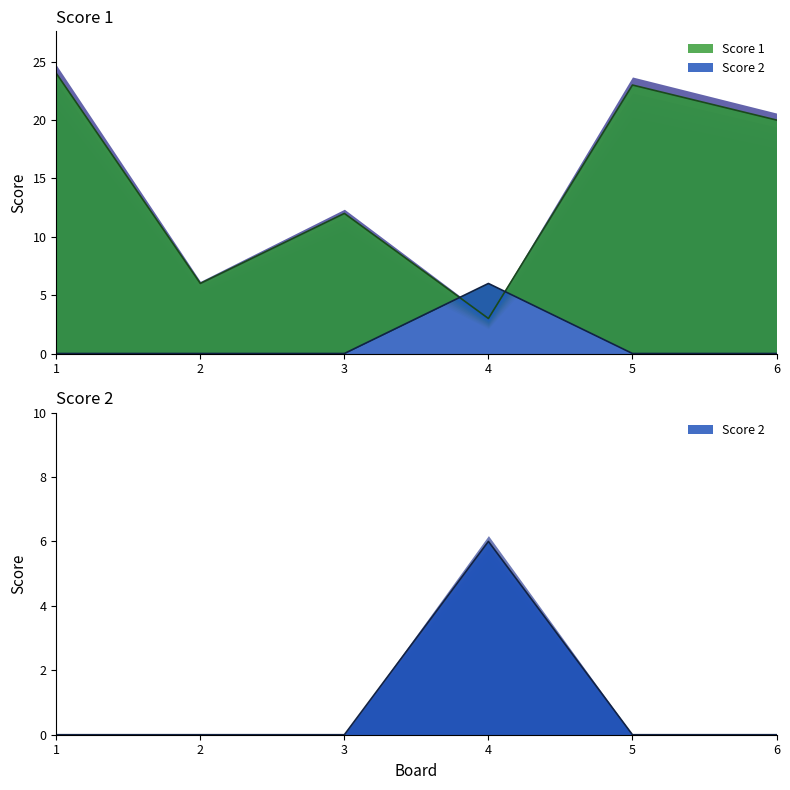

What is the difference between the maximum and second lowest values in the Score 2 series?

6